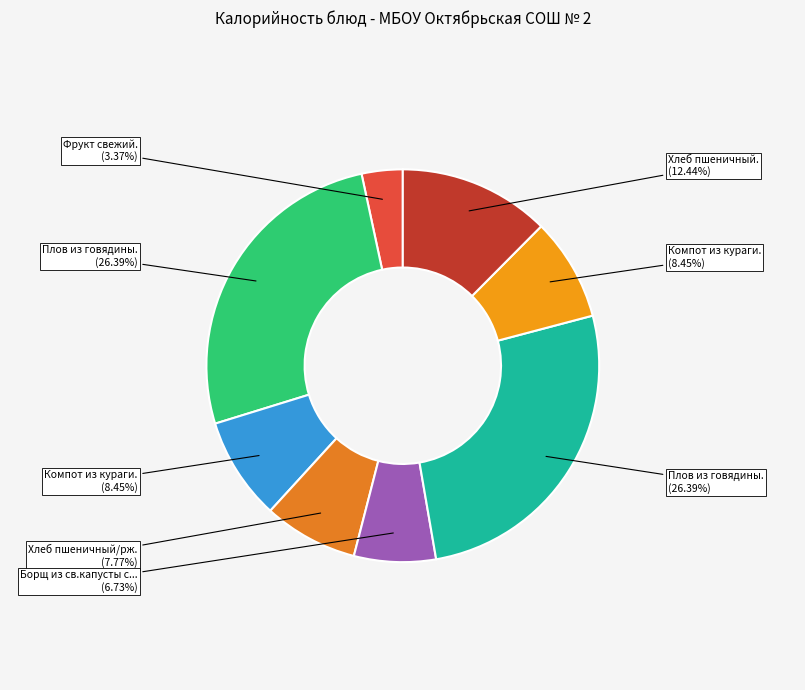

Count the number of slices in the pie.

8